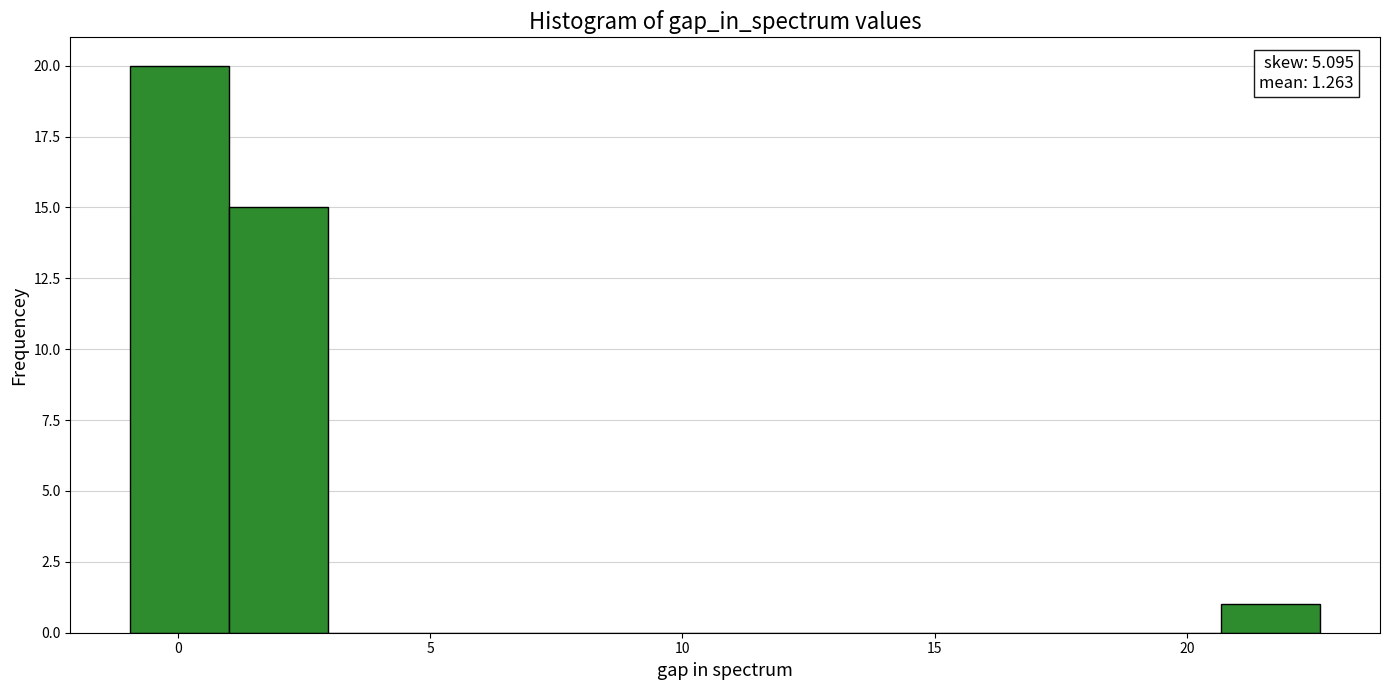

Around what value on the x-axis is the tallest bar? Give the approximate position of its centre, as read against the axis.

0.0